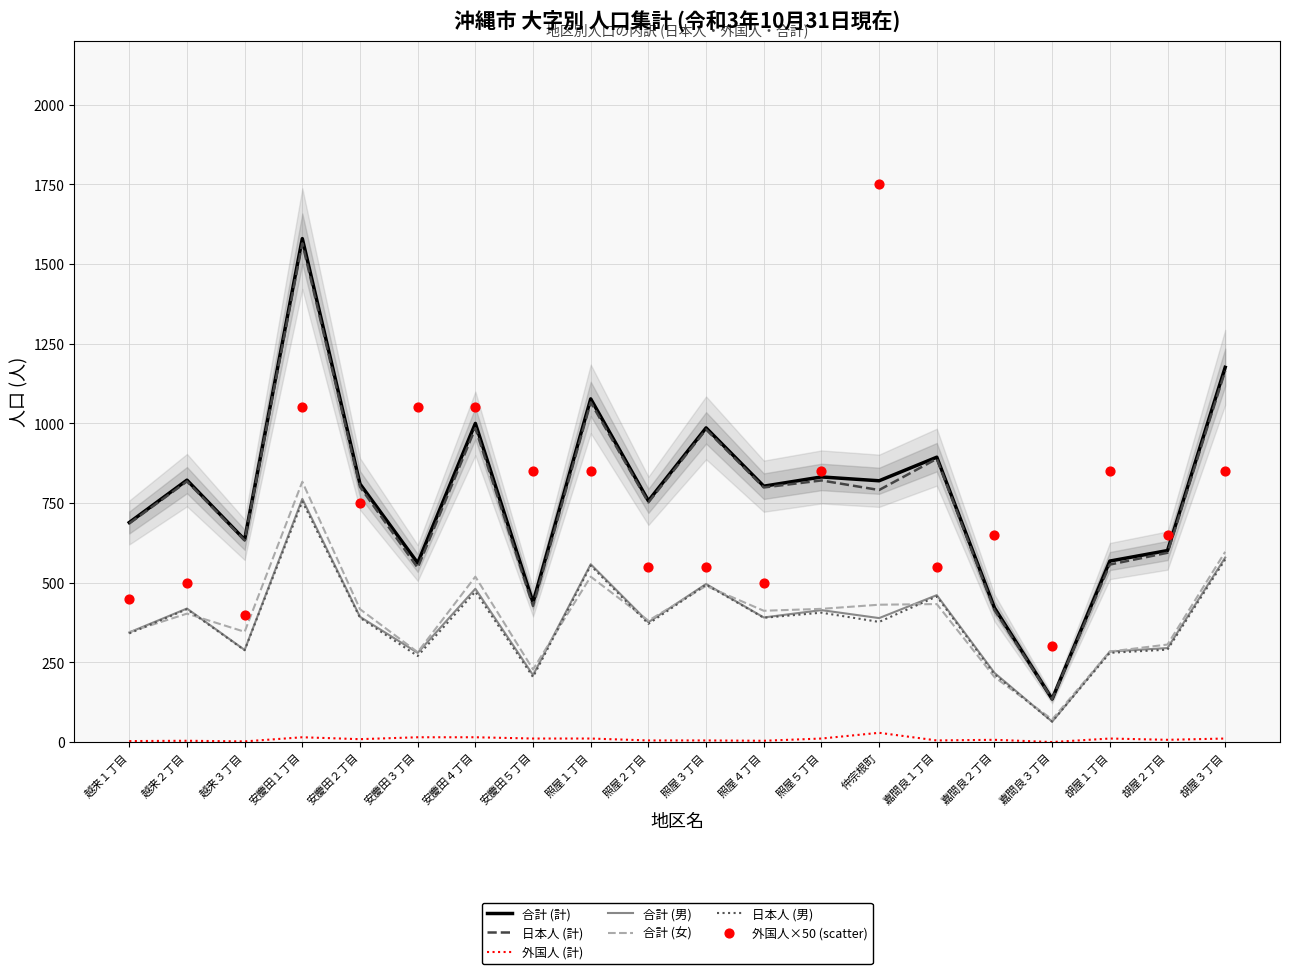

Which series contains the lowest Y value?

外国人 (計)